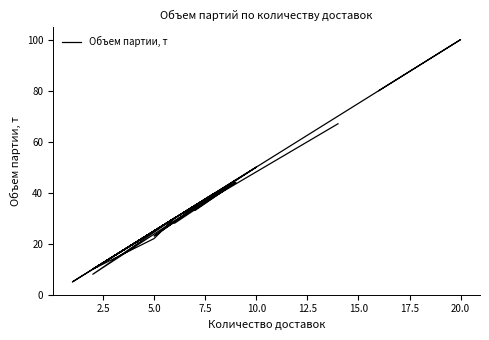

How many data points are above 30?

12